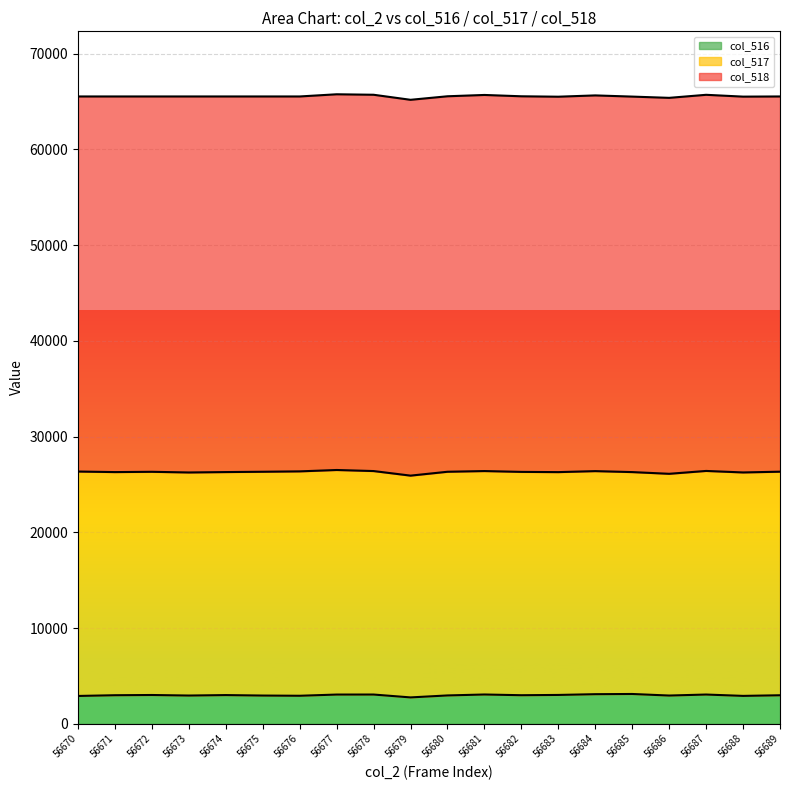

What is the maximum value for col_516?

3108